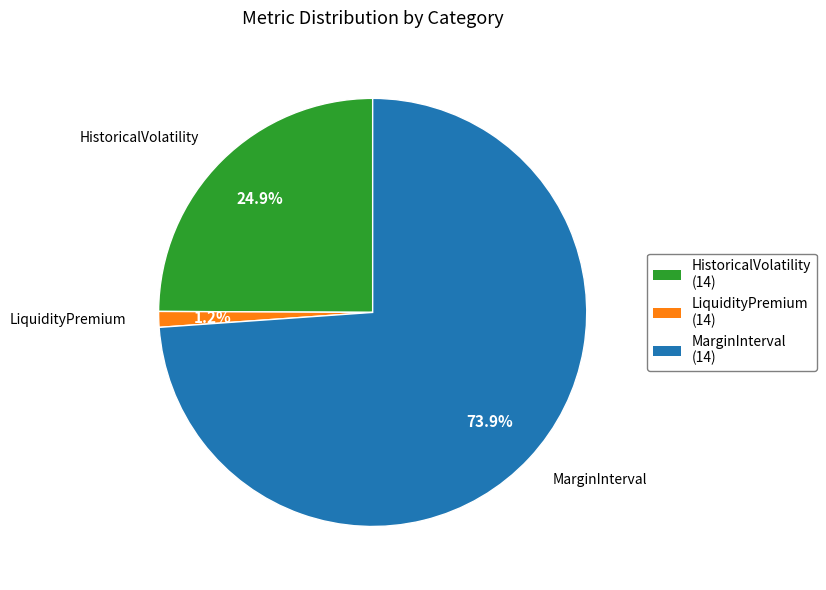

What is the largest slice in the pie chart?

MarginInterval